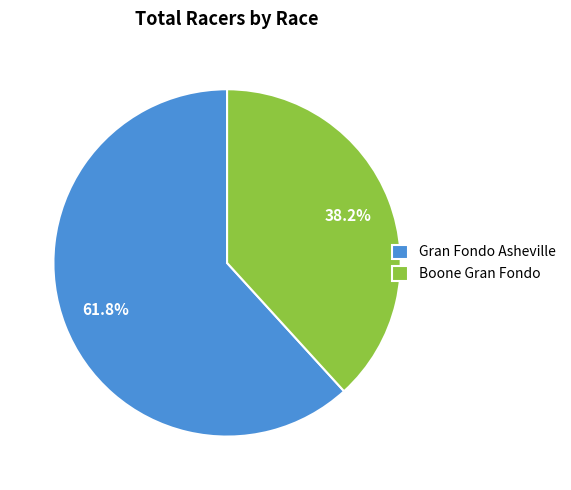

To the nearest percent, what percentage of the pie is Boone Gran Fondo?

38%